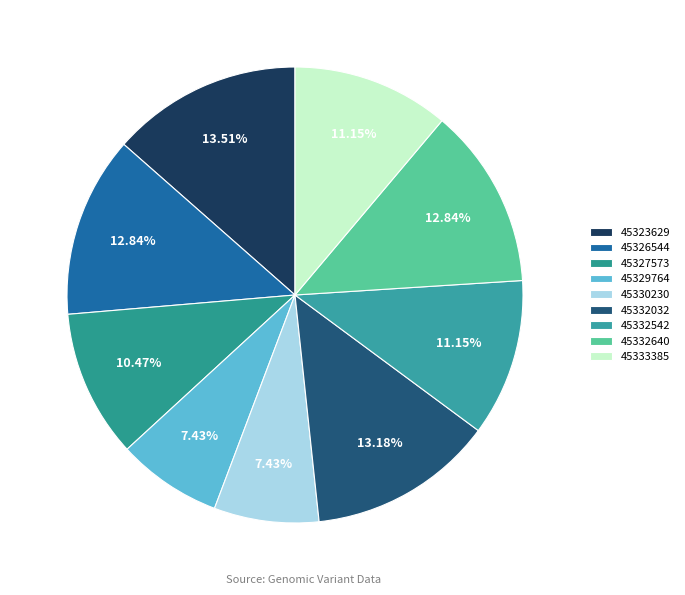

How many slices are in this pie chart?

9